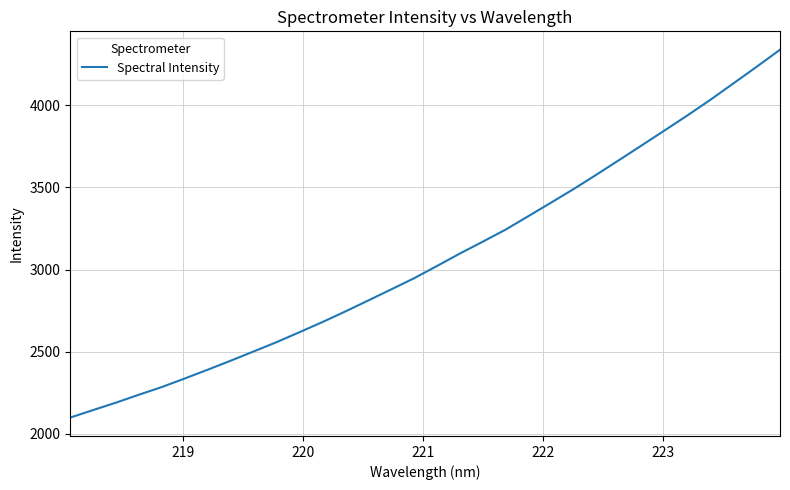

What is the greatest value displayed?

4338.5